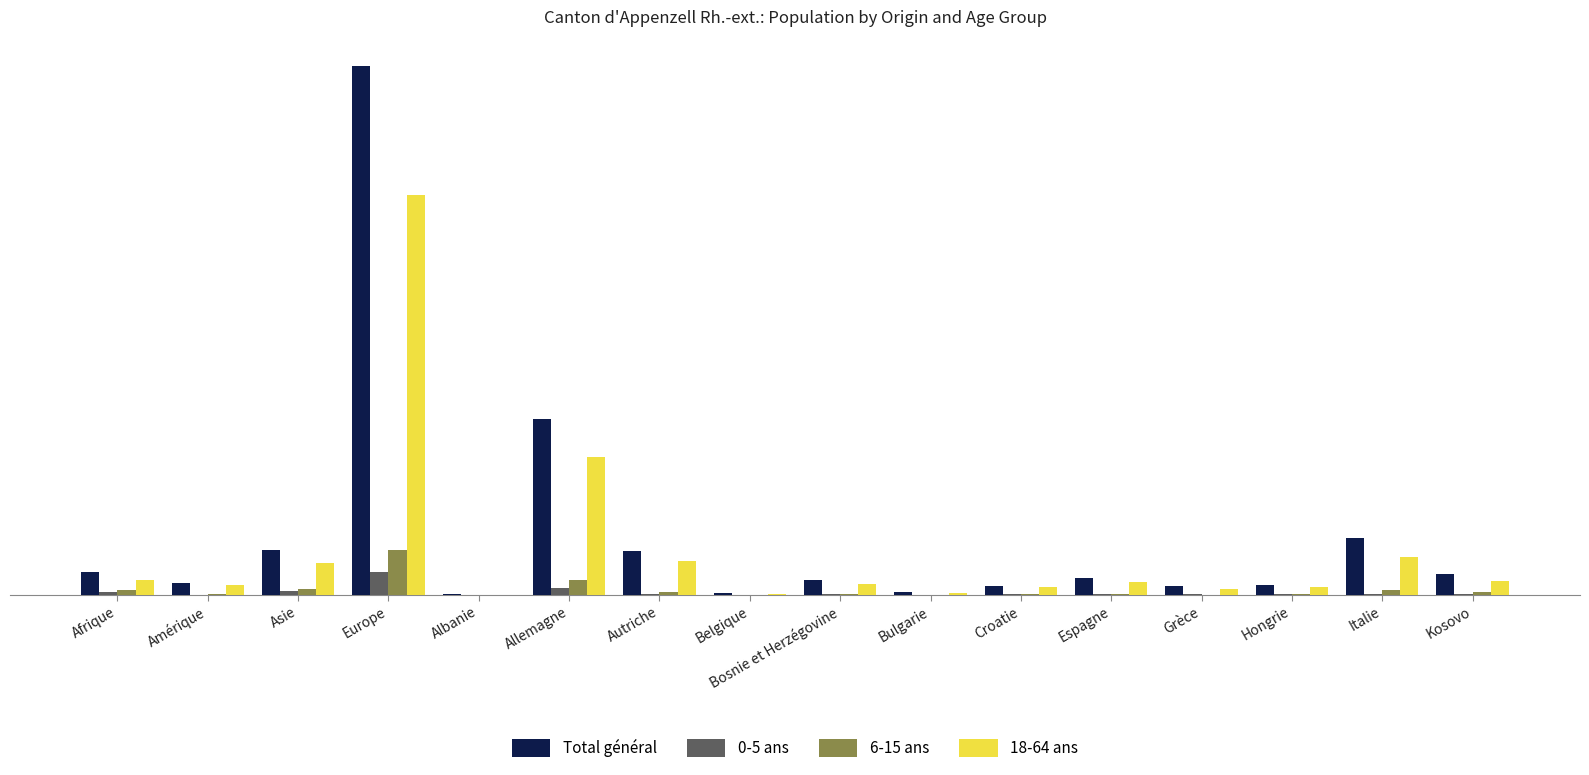

What are all the series names shown in the legend?

Total général, 0-5 ans, 6-15 ans, 18-64 ans